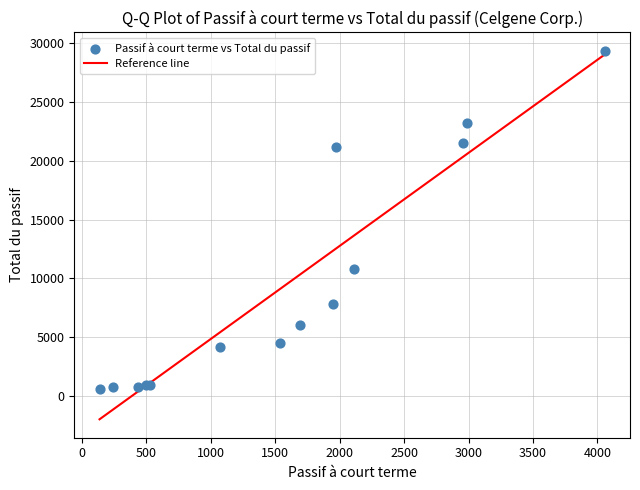

What Y value in the scatter plot is closest to 14965?

10815